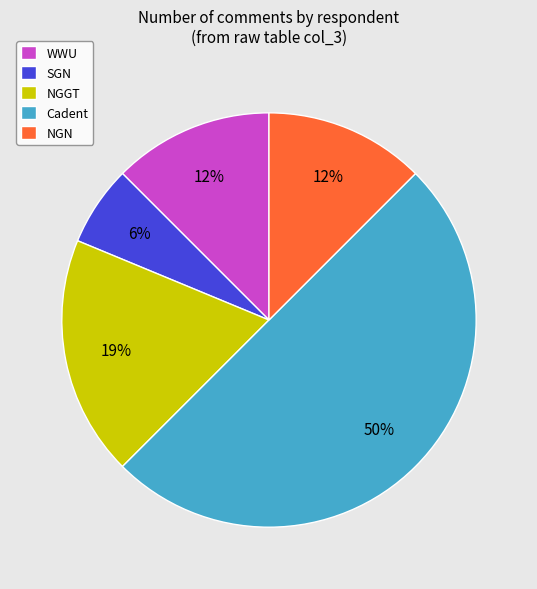

To the nearest percent, what portion does NGGT represent?

19%